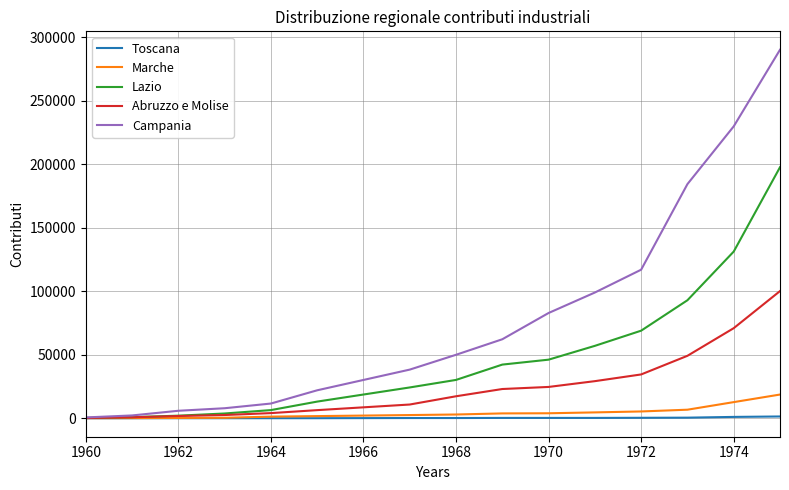

What are all the series names shown in the legend?

Toscana, Marche, Lazio, Abruzzo e Molise, Campania